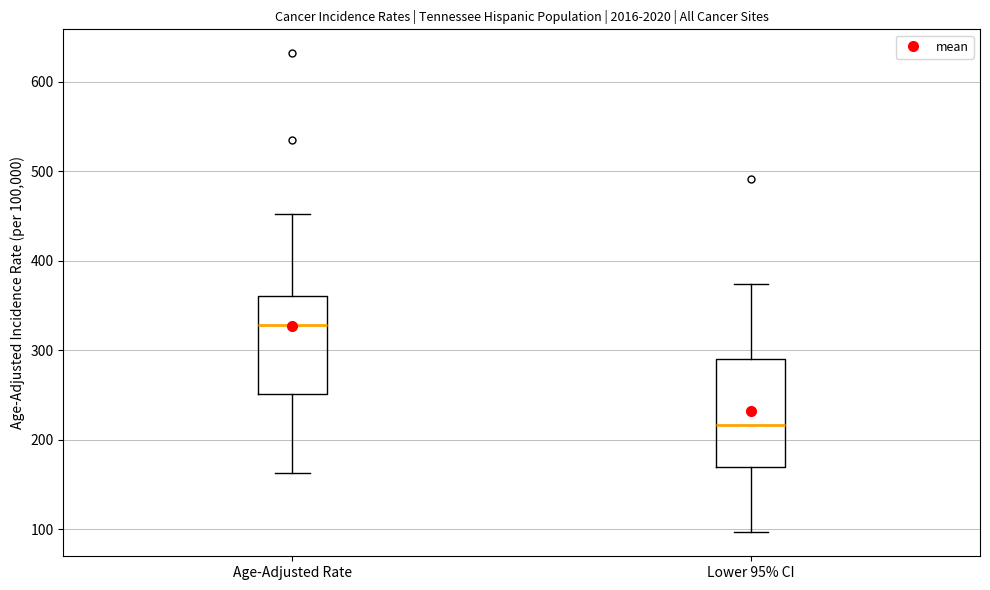

Comparing the boxes themselves (not the whiskers), which one is the tallest?

Lower 95% CI